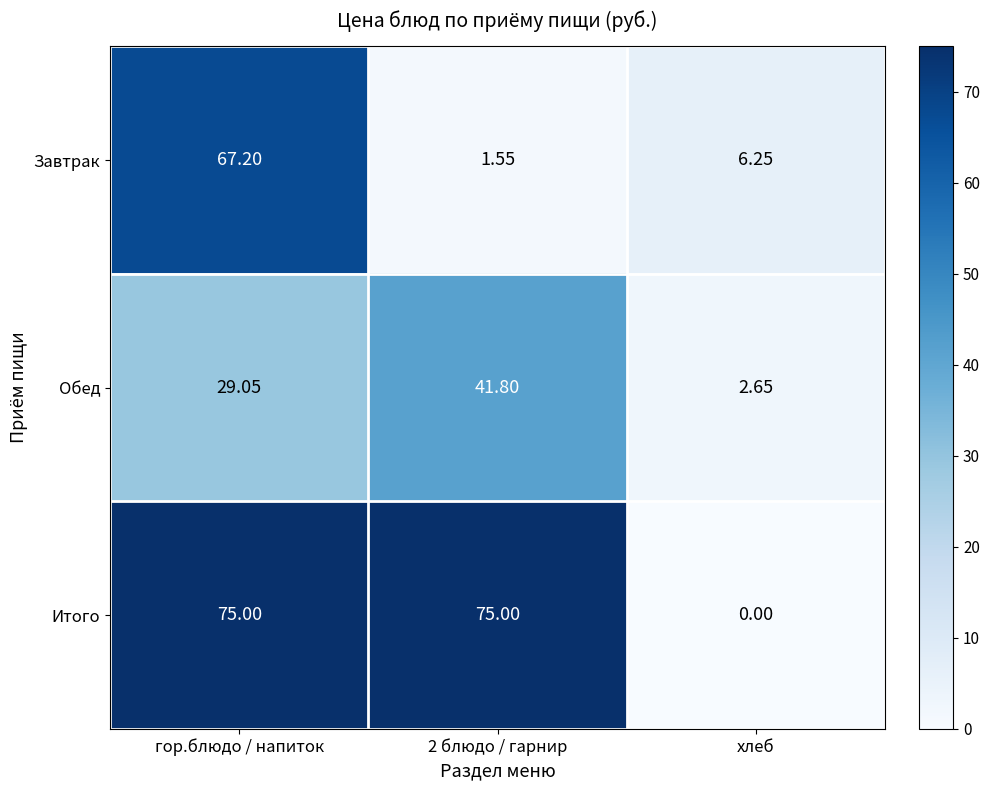

Between 2 блюдо / гарнир and хлеб, which series saw the biggest shift?

Итого